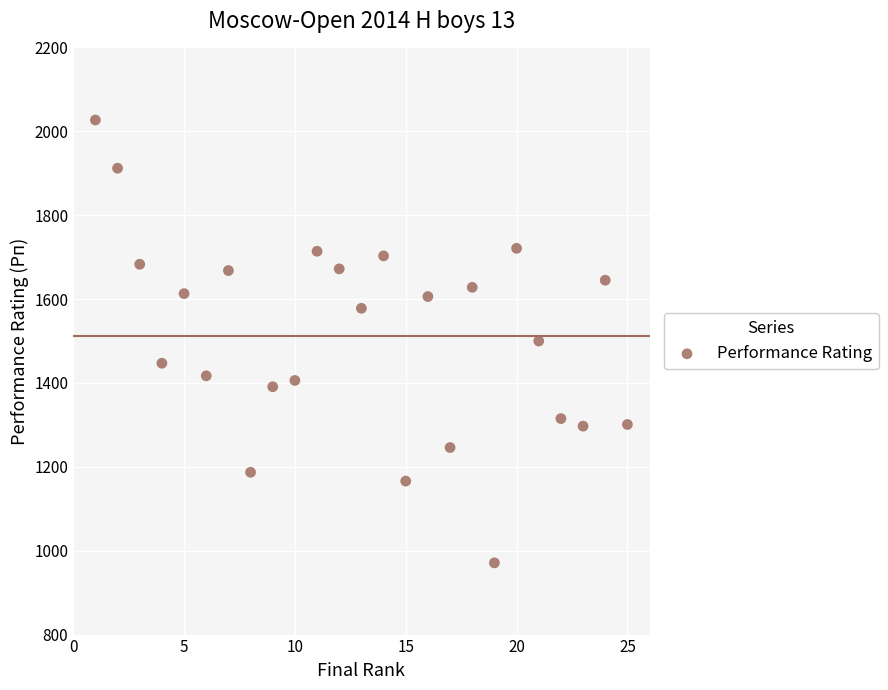

What is the range of X values (max minus min)?

24